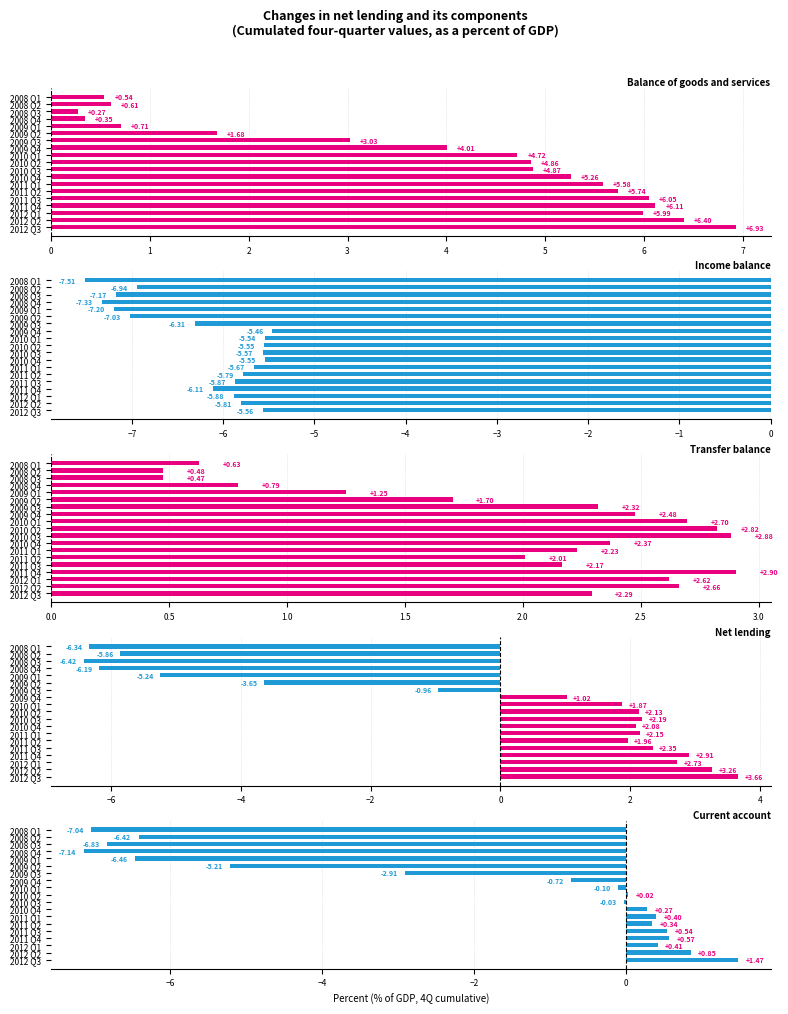

Which has a higher value, 2011 Q1 or 2010 Q4?

2011 Q1